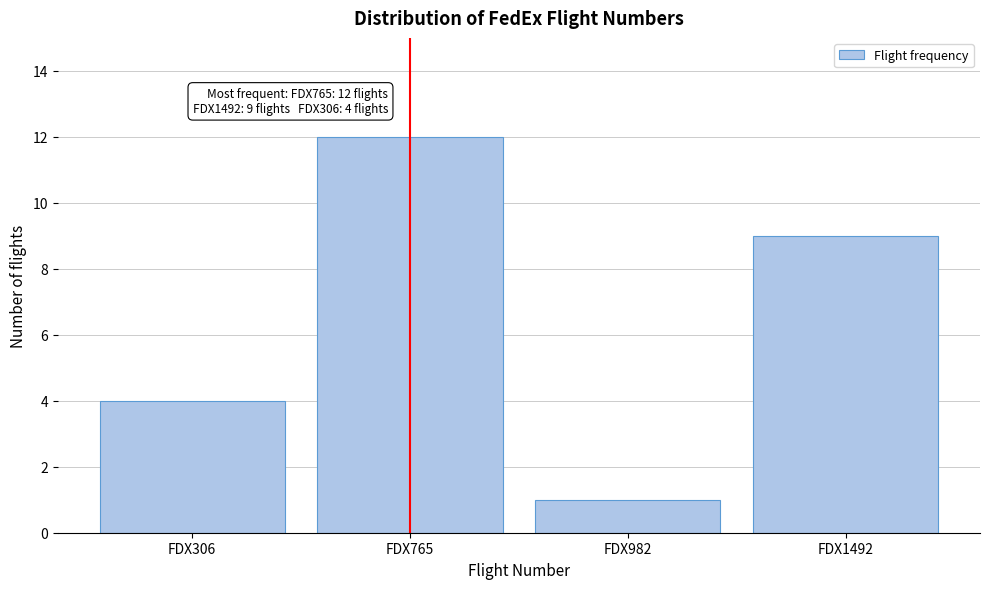

Reading left to right, list all the values displayed in this chart.

4	12	1	9